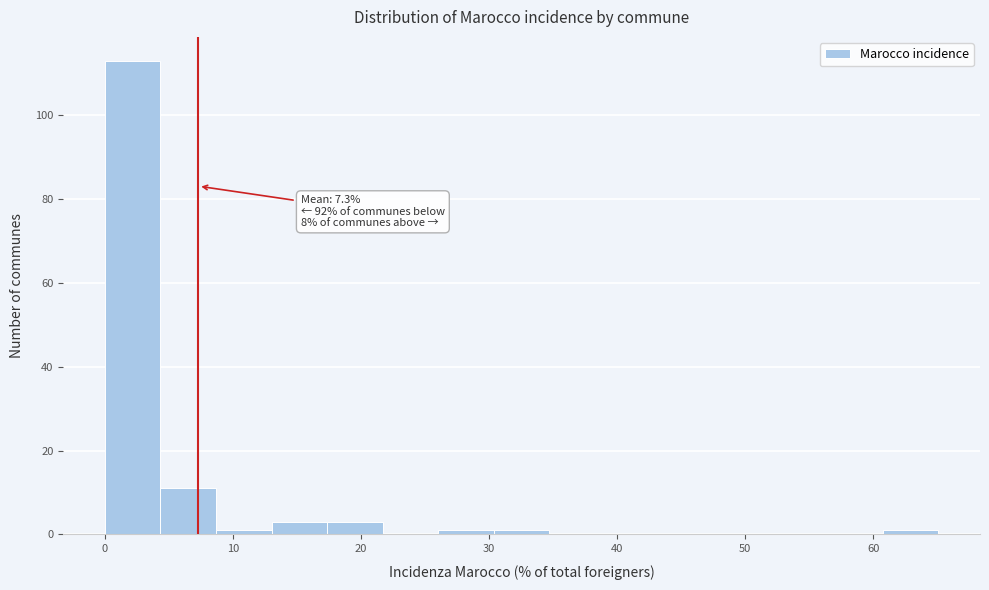

Over which range of the x-axis is the bar tallest?

0 to 4